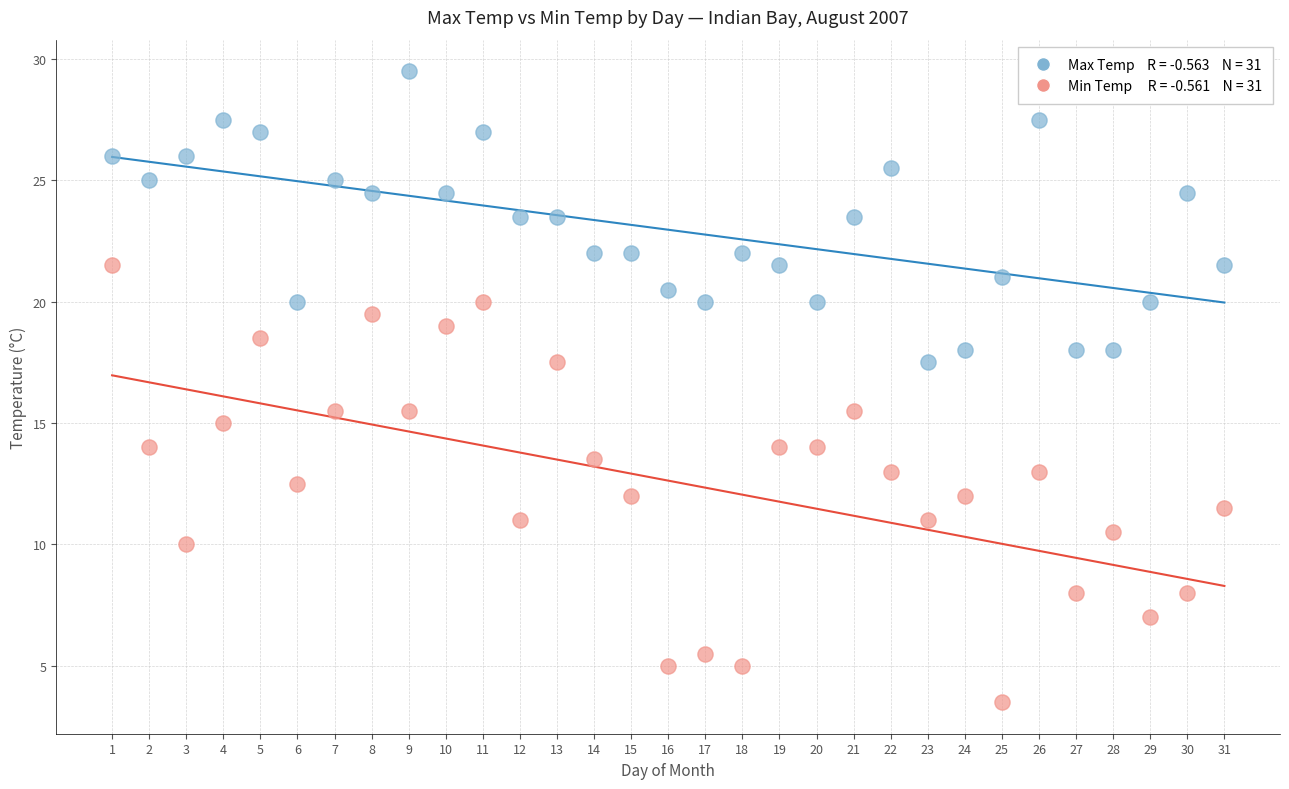

Across all data points, what is the range of X values (max minus min)?

30.0